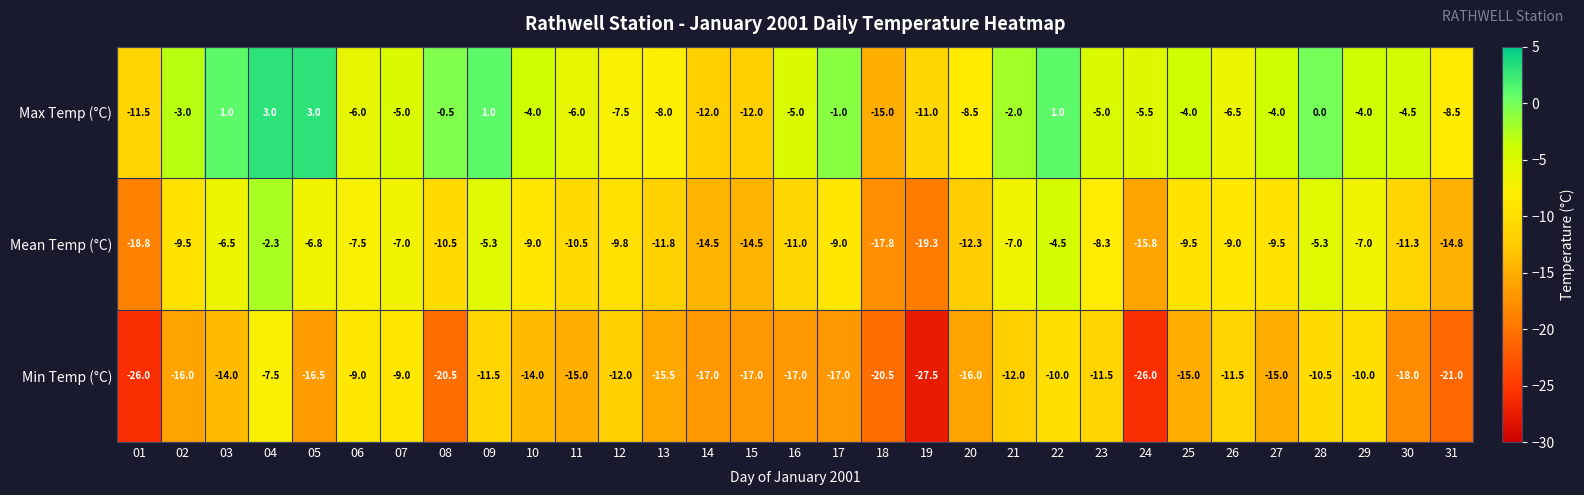

How many series are shown in this chart?

3